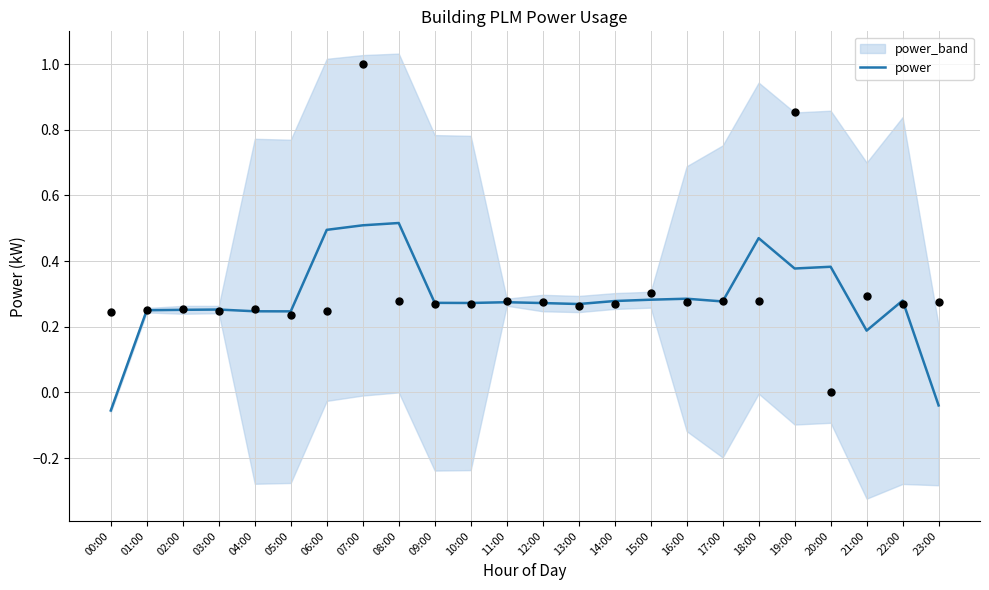

Which has a higher value, 10:00 or 15:00?

15:00